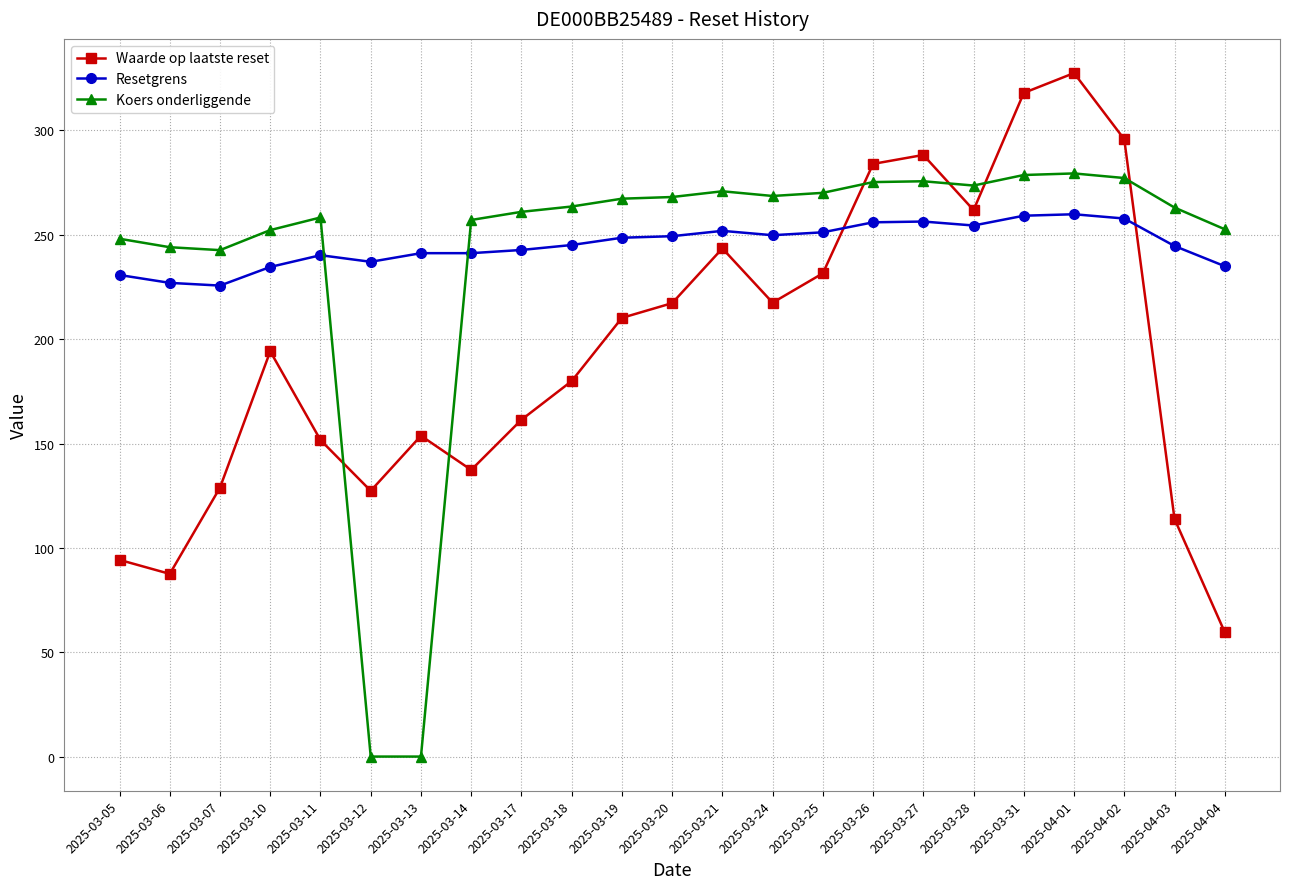

Which series has the largest range (max minus min)?

Koers onderliggende